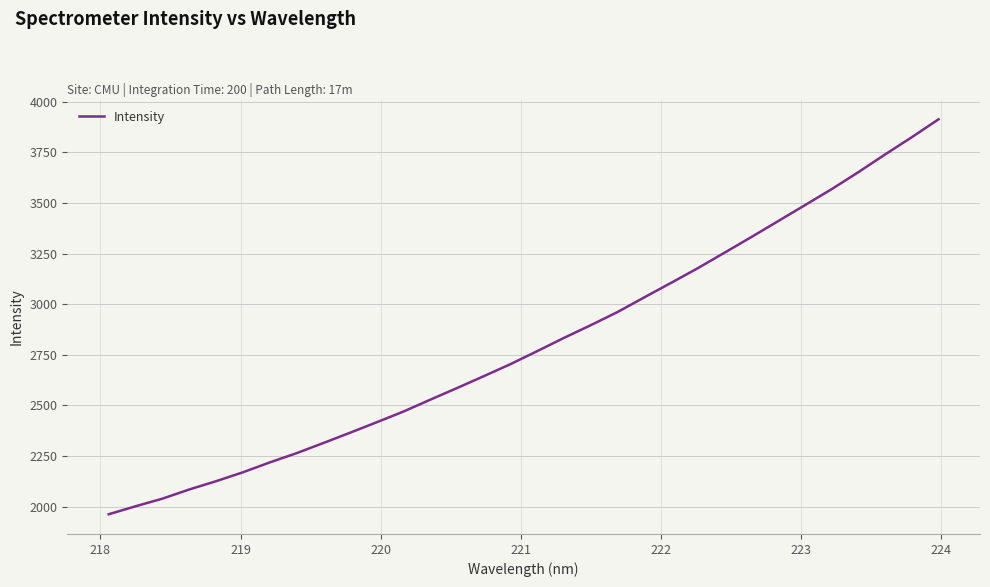

What is the difference between the maximum and minimum values?

1950.9